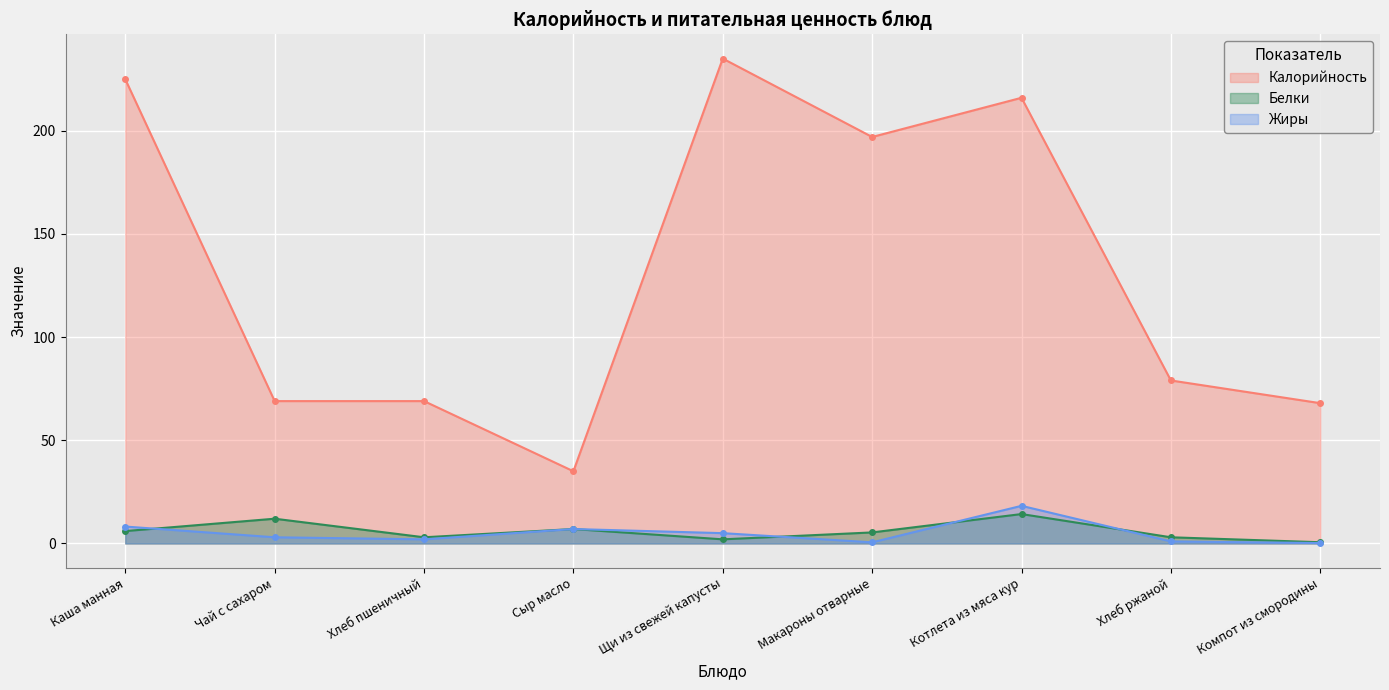

Reading right to left, what are all the values shown in this chart?

Калорийность: 68.0	79.0	216.0	197.0	235.0	35.0	69.0	69.0	225.0
Белки: 0.6	3.0	14.2	5.4	2.0	7.0	3.0	12.0	6.0
Жиры: 0.2	1.0	18.2	0.6	5.0	7.0	2.0	3.0	8.2